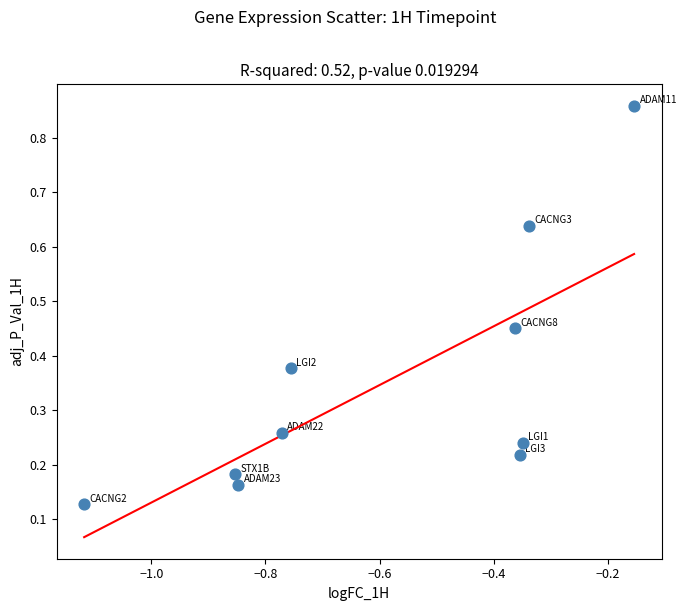

What is the range of X values (max minus min)?

1.0